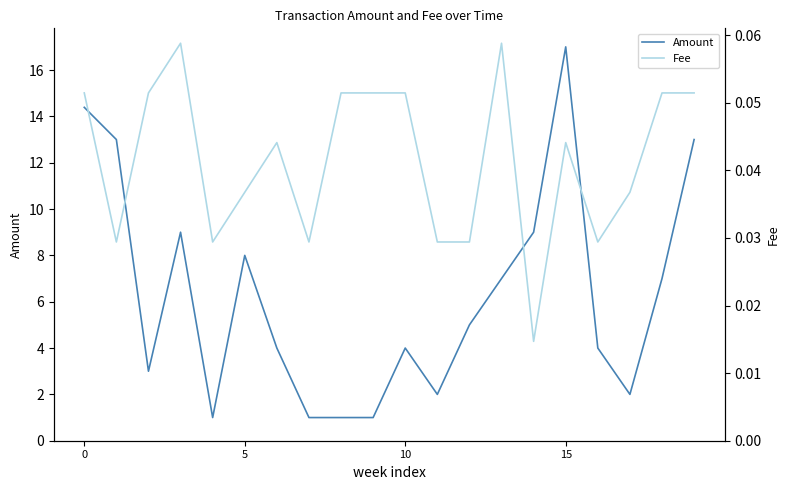

The value of Fee at 4 is 0.0. True or false?

False